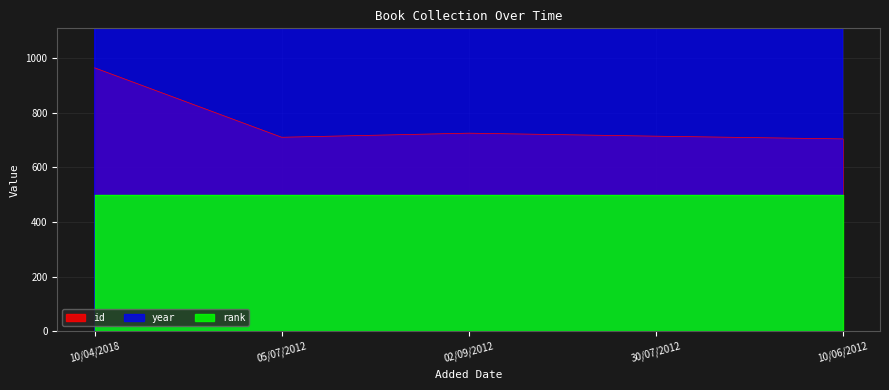

What value does the year series have at 10/04/2018, to the nearest 5?

2015